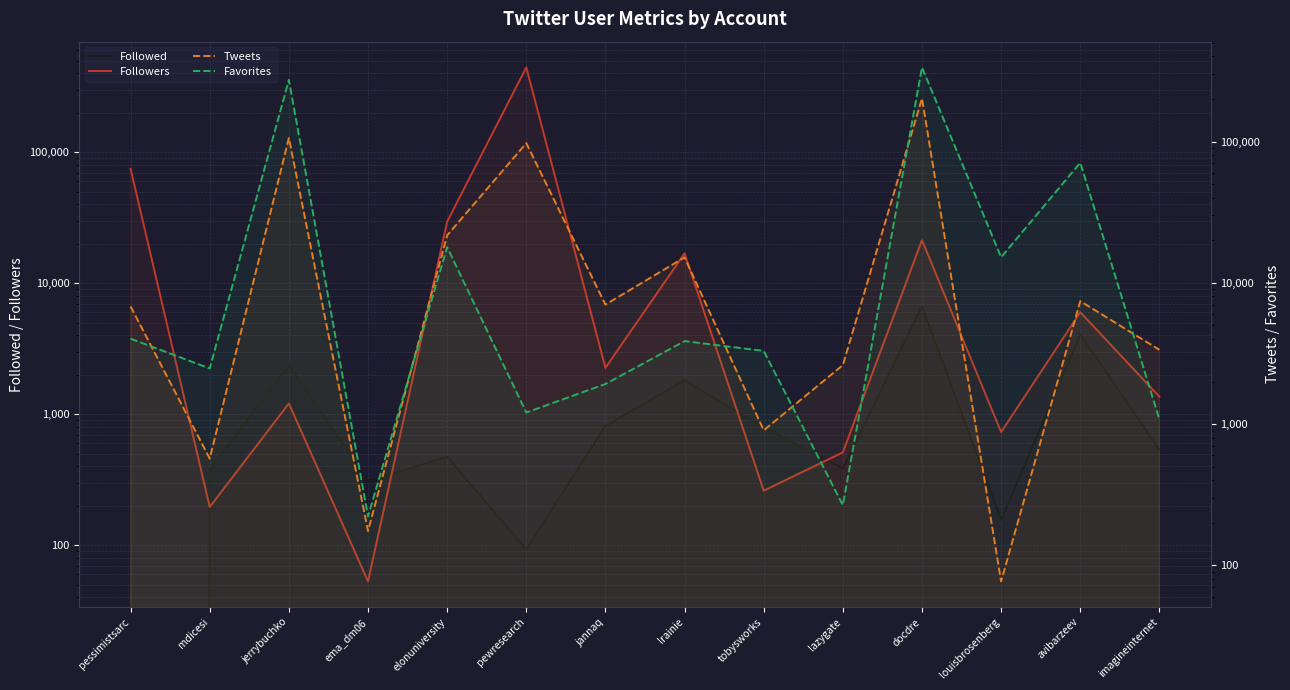

Is the value of Favorites at avibarzeev greater than the value of Tweets at elonuniversity?

Yes